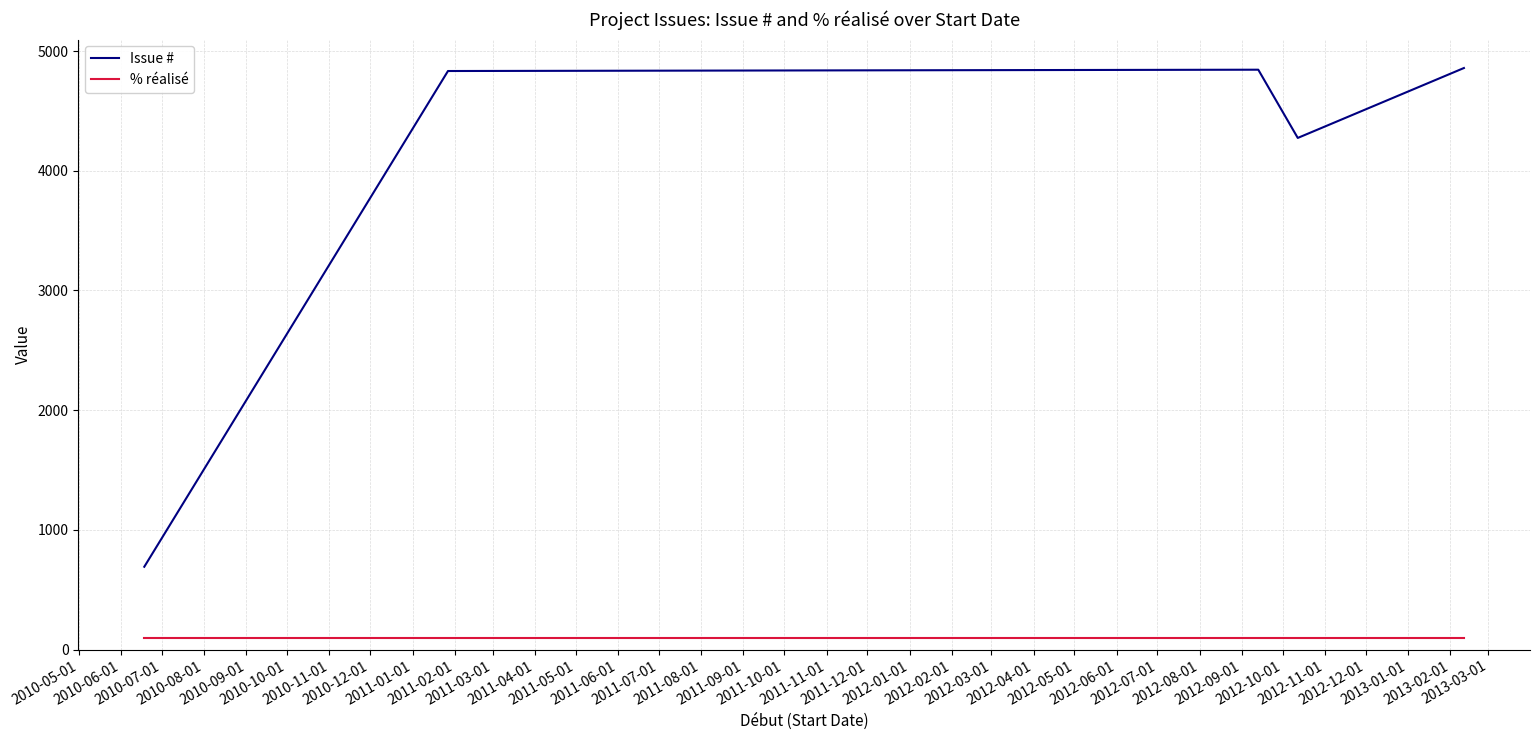

What is the difference between the maximum and second lowest values in the Issue # series?

584